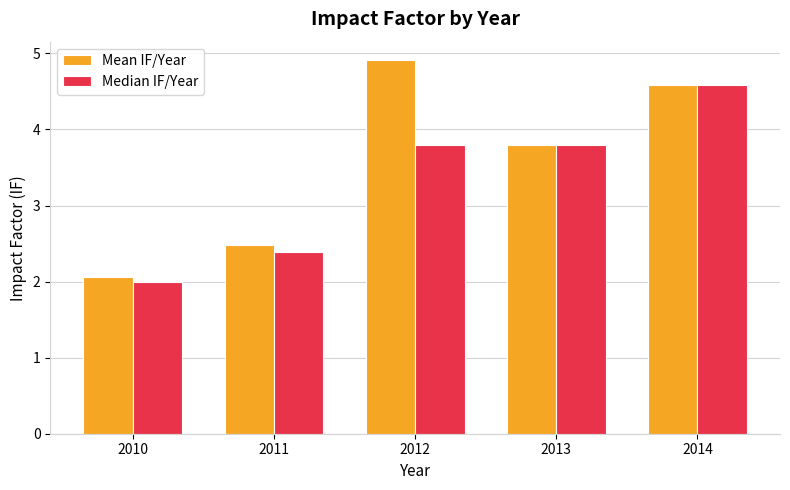

At which category is the sum across all series the highest?

2014